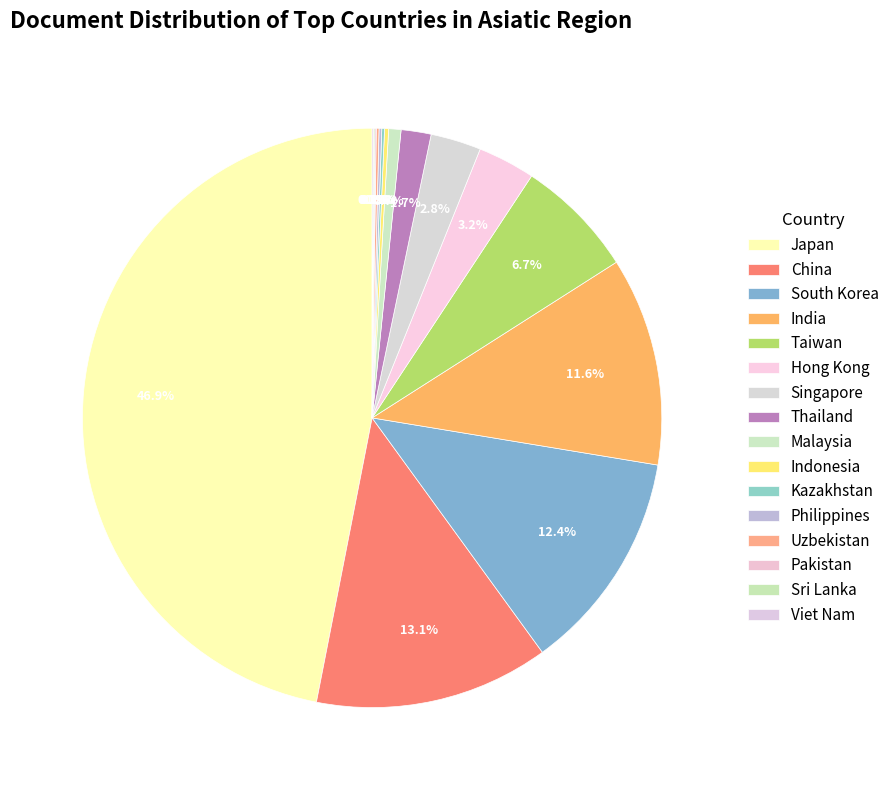

Does Indonesia represent more than half of the total?

No